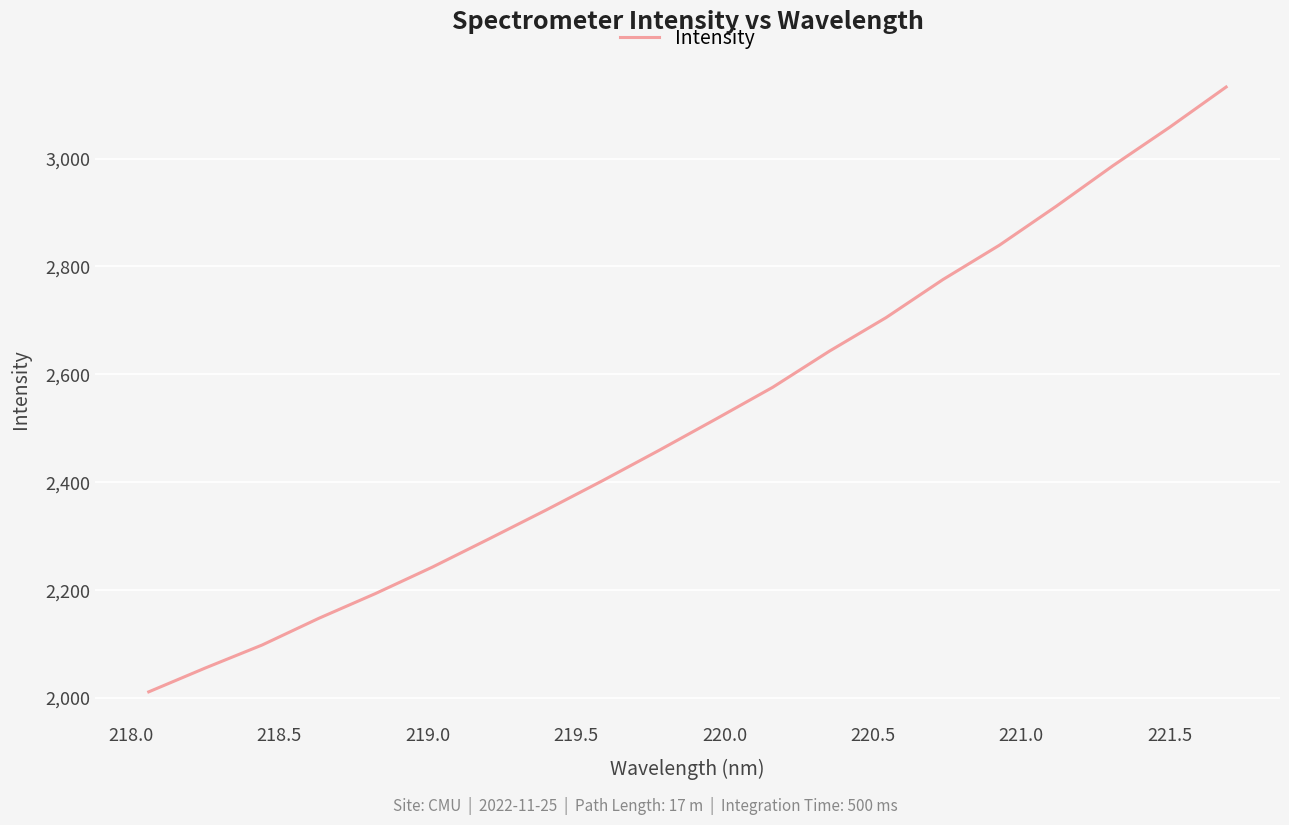

What is the minimum value shown in the chart?

2011.5